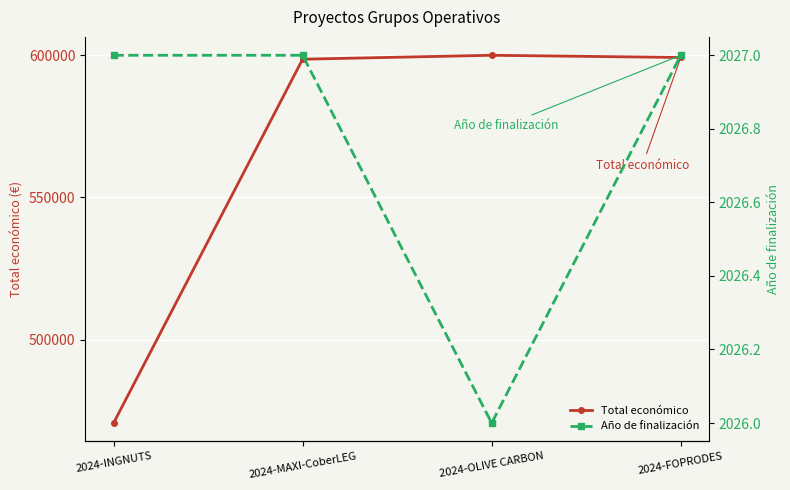

What is the maximum value for Total económico?

599992